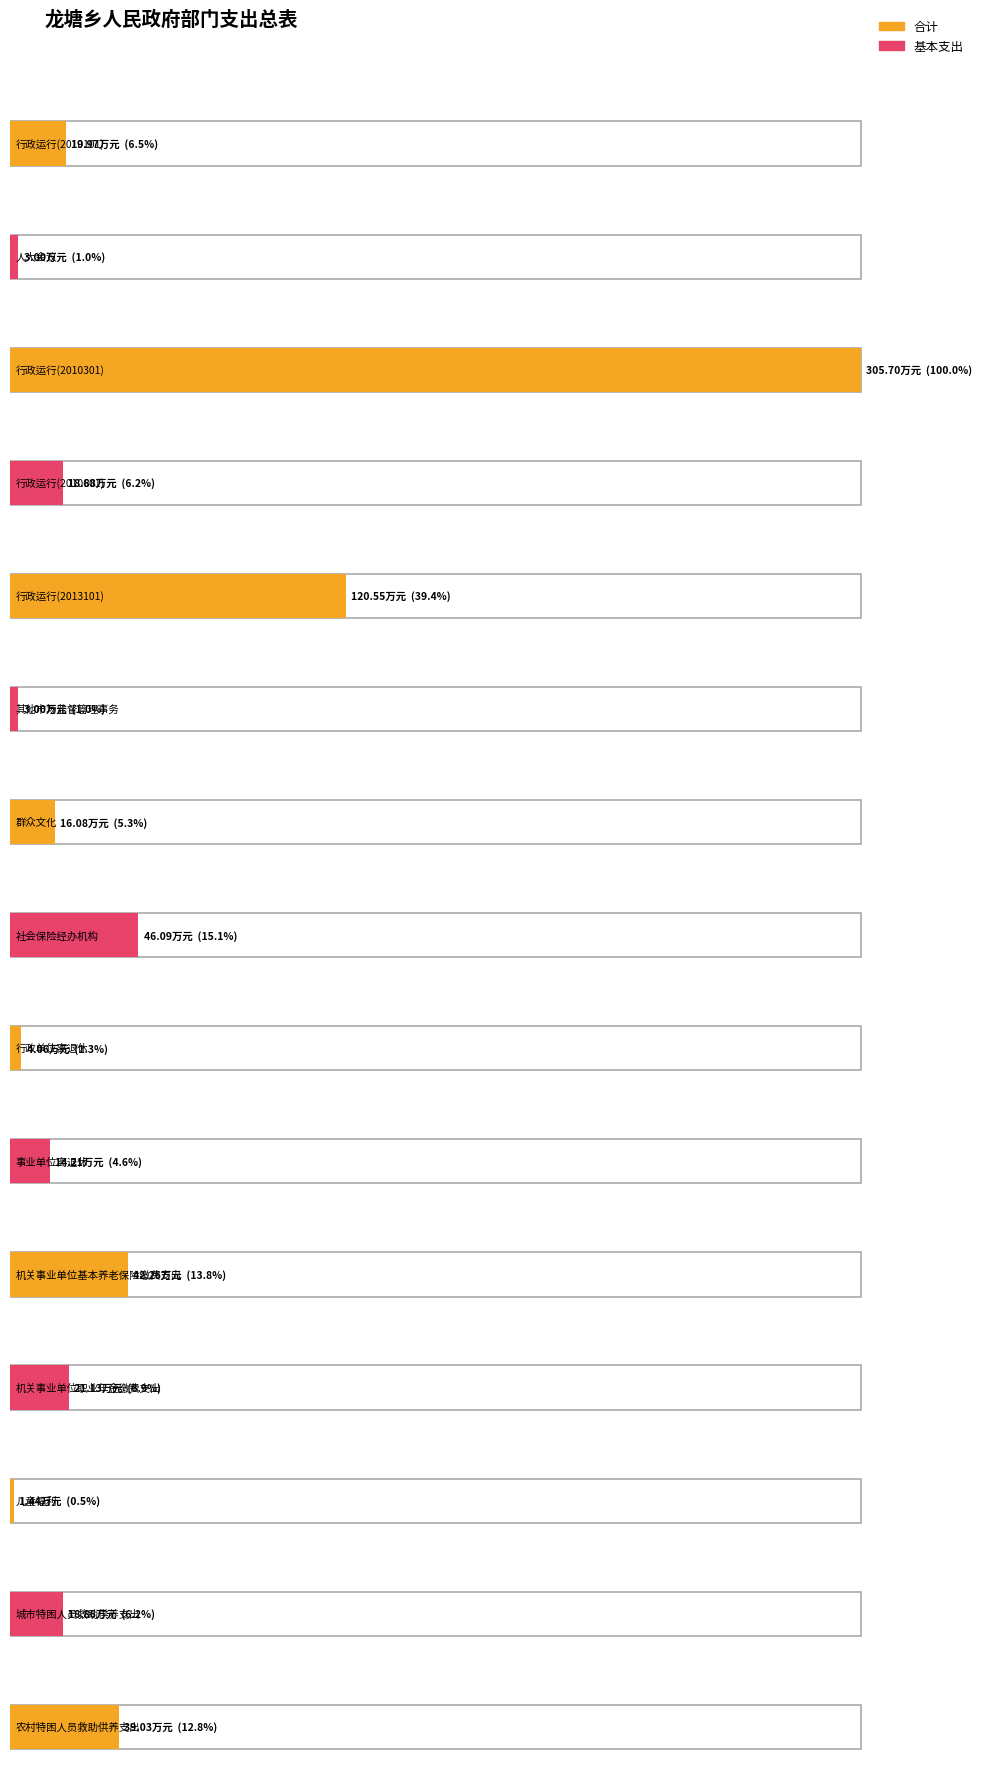

Which has a higher value, 其他市场监督管理事务 or 群众文化?

群众文化